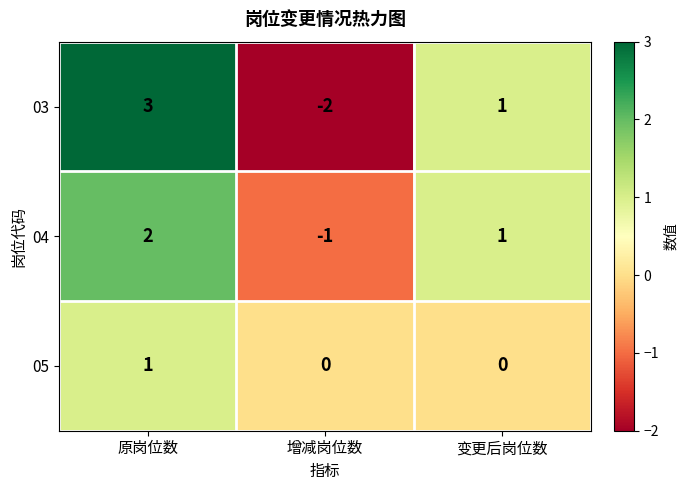

What is the difference between the maximum and minimum values in the 03 series?

5